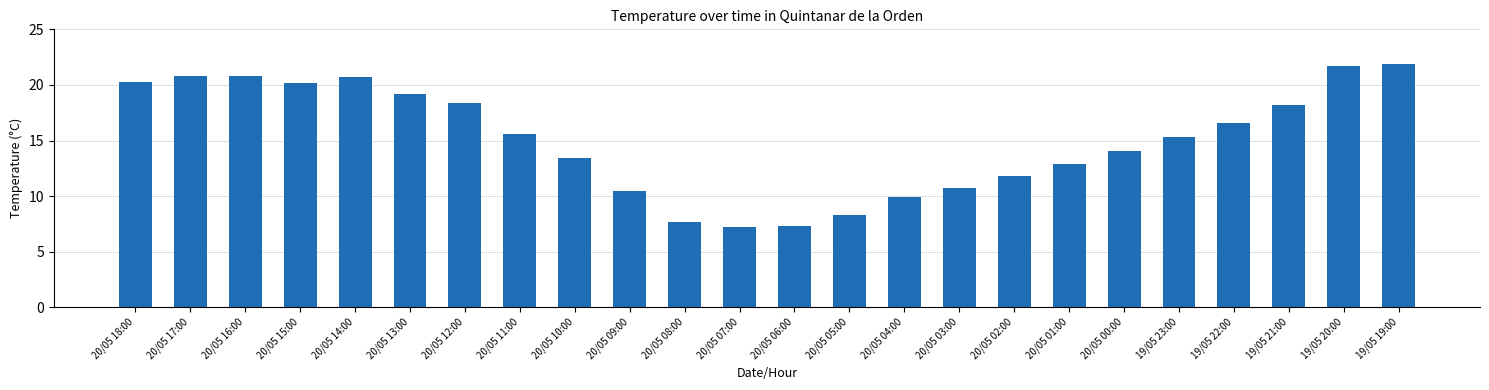

True or false: the data shows 15.3 at 19/05 23:00.

True